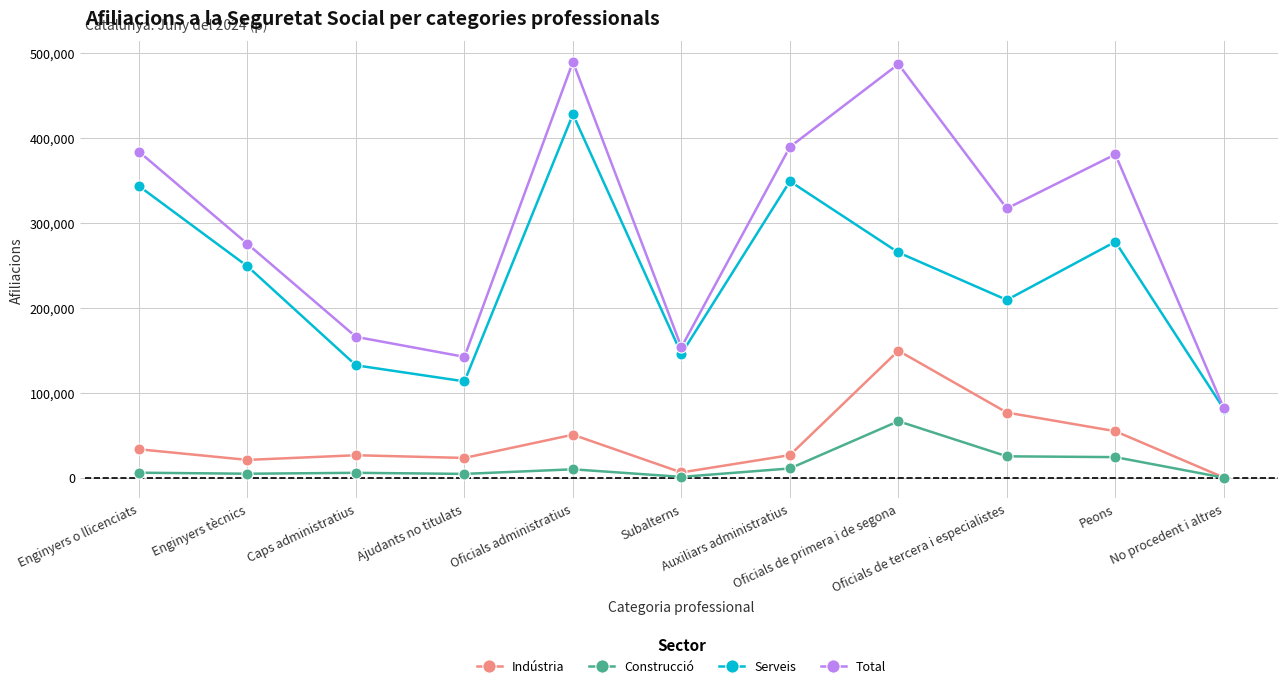

True or false: Total has a value of 489525 at Oficials administratius.

True